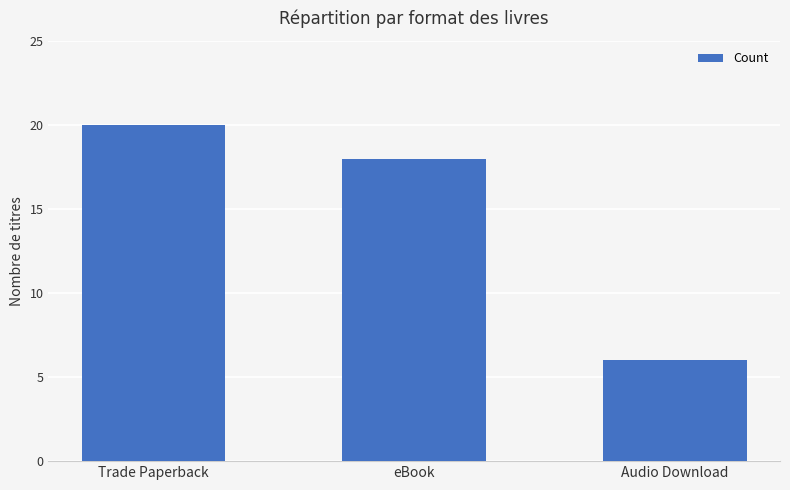

What is the difference between the maximum and second lowest values?

2